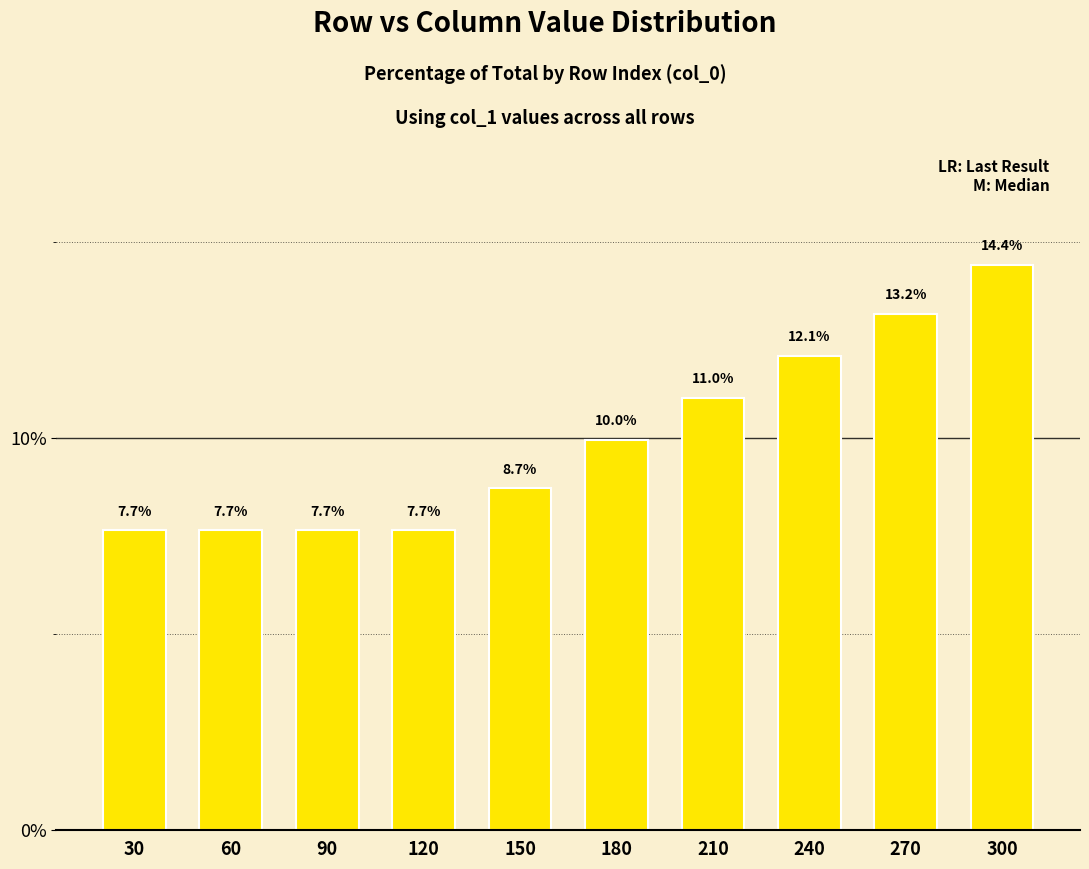

Approximately how many times larger is the value at 60 compared to 240?

0.6